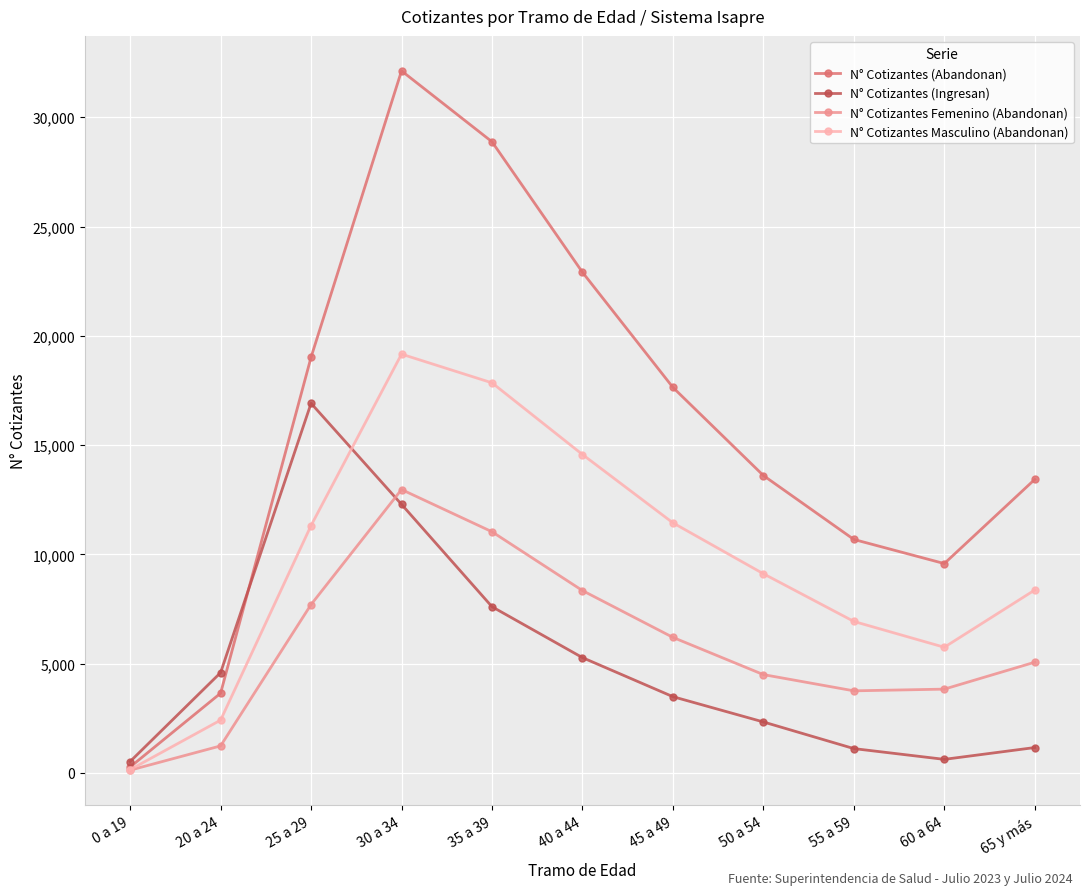

At which category does the chart reach its peak across all series?

30 a 34